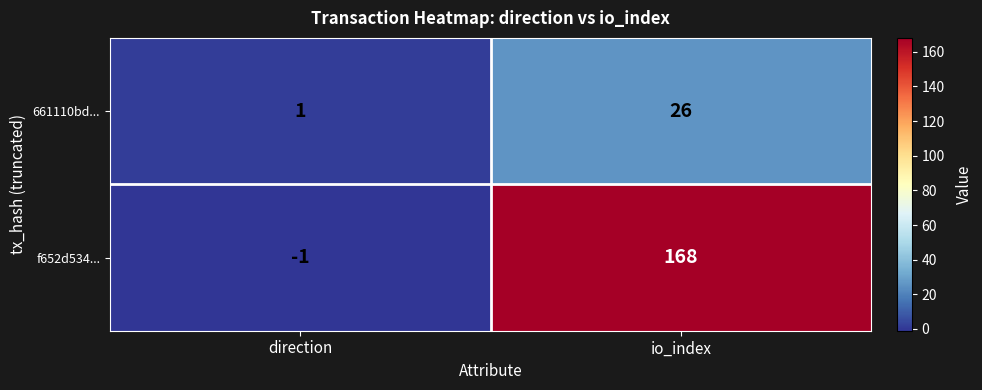

What is the difference between the highest and lowest values at direction?

2